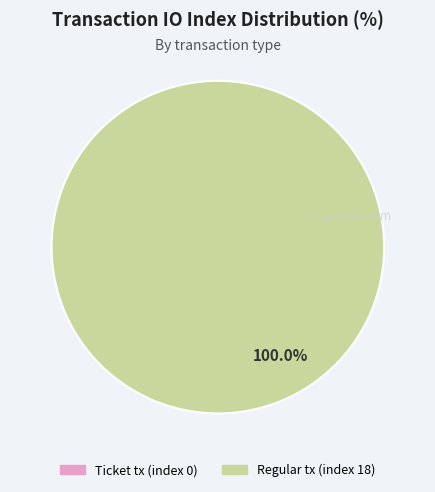

Which category has the biggest portion of the pie?

Regular tx (index 18)